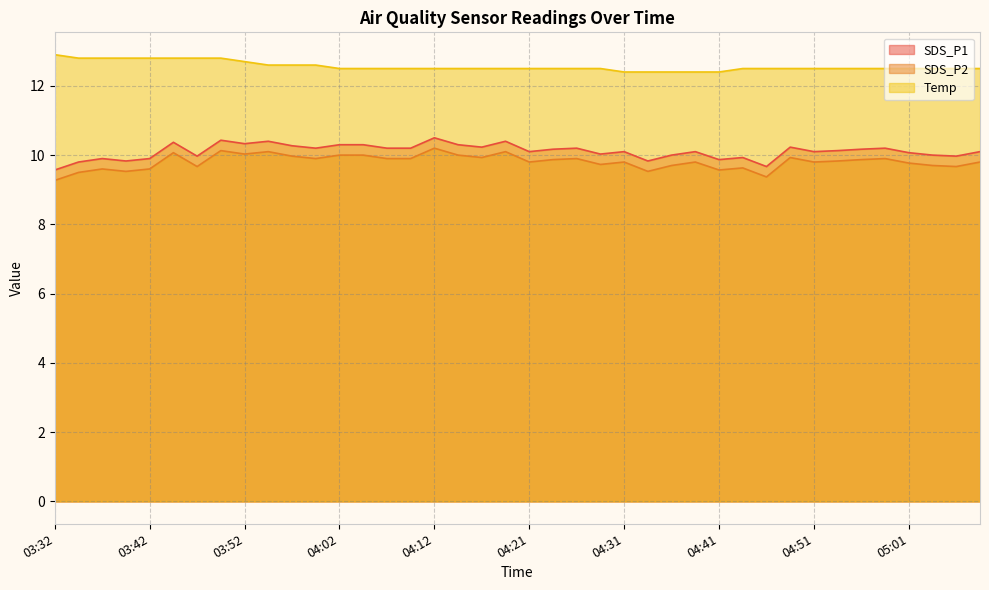

What is the label of the 21st point from the right?

04:19